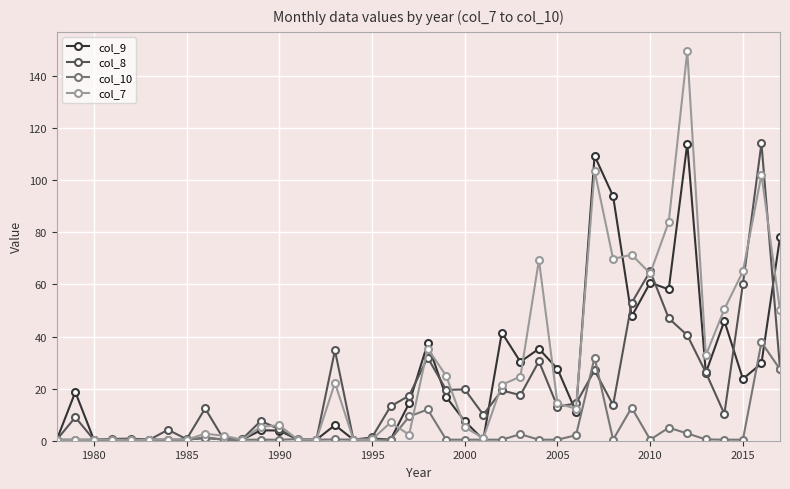

What is the average value of the col_8 series?

19.3